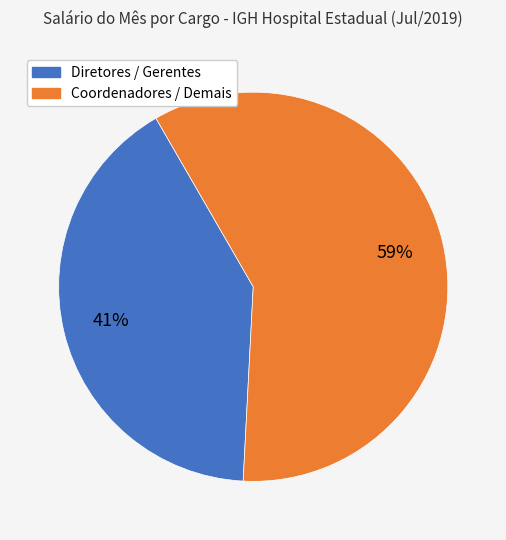

Count the number of slices in the pie.

2